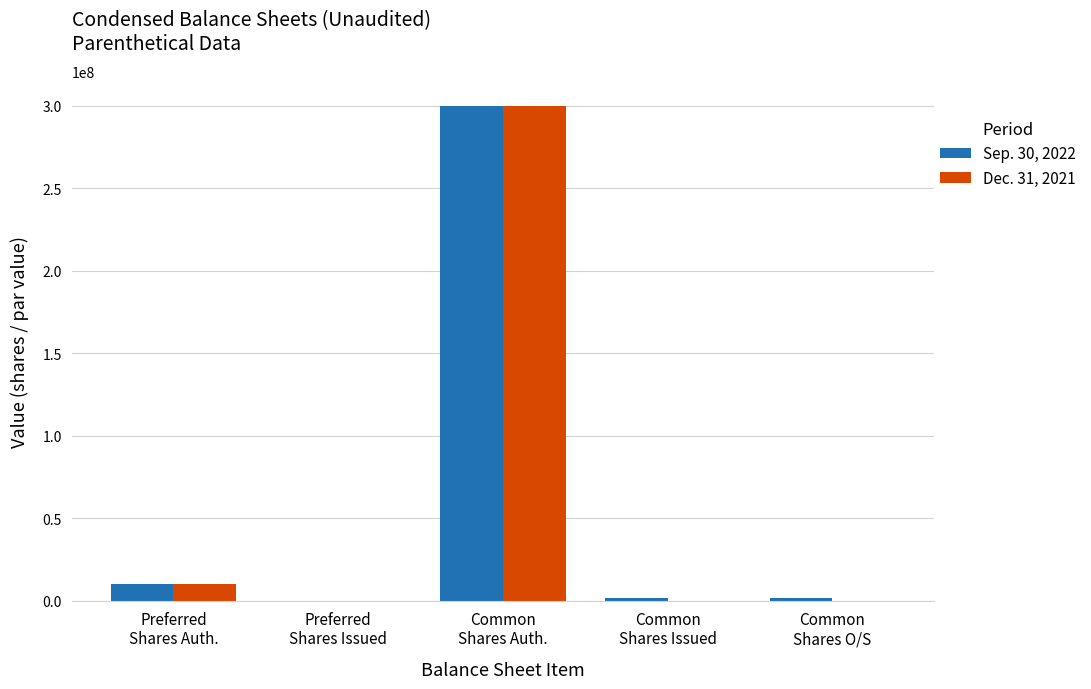

At which category is the sum across all series the highest?

Common
Shares Auth.